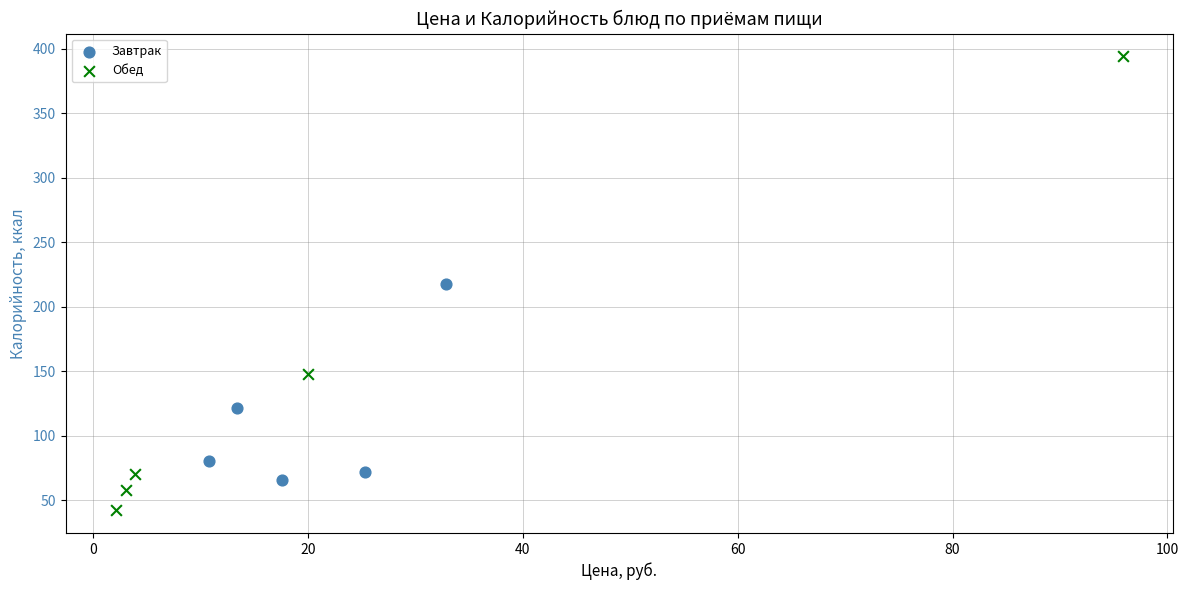

Which series has the widest spread of Y values?

Обед